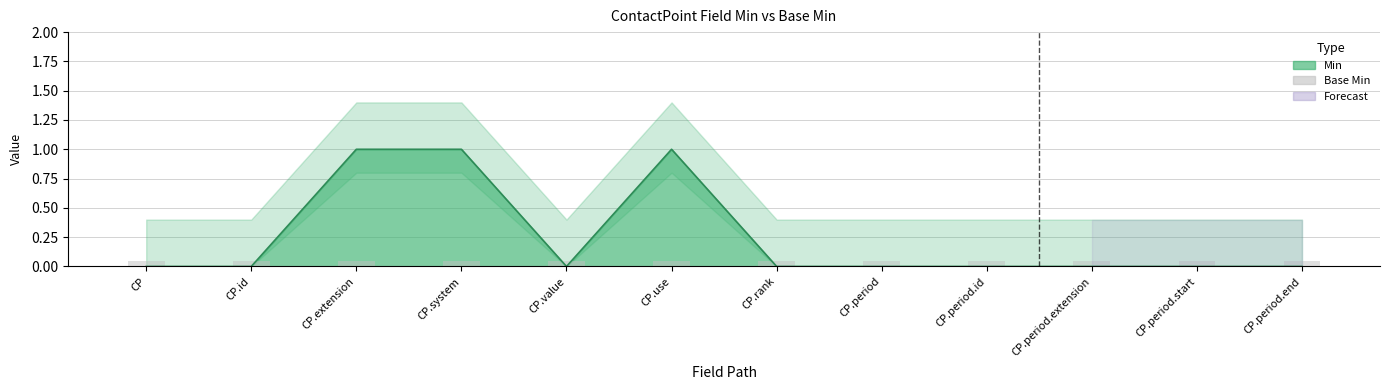

What is the sum of all values?

3